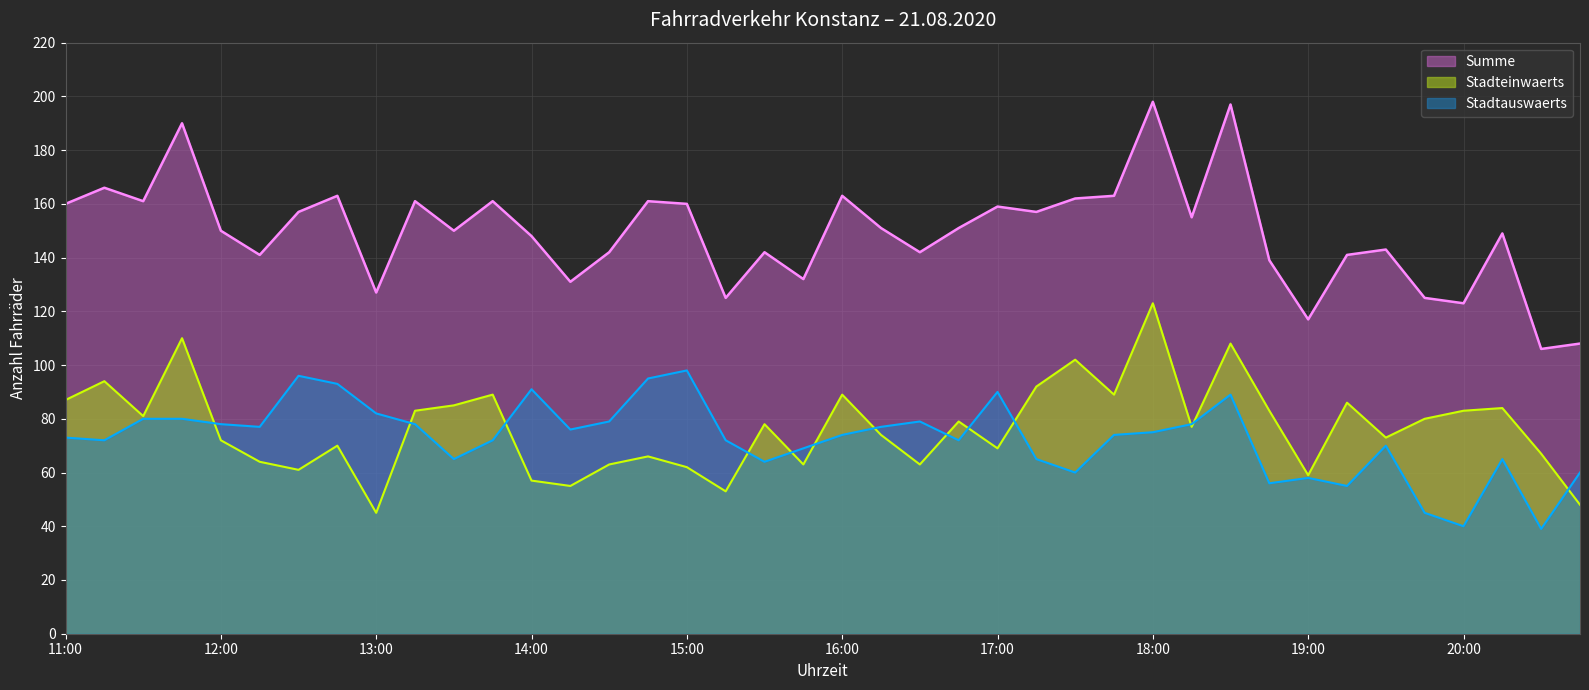

What is the smallest value displayed?

39